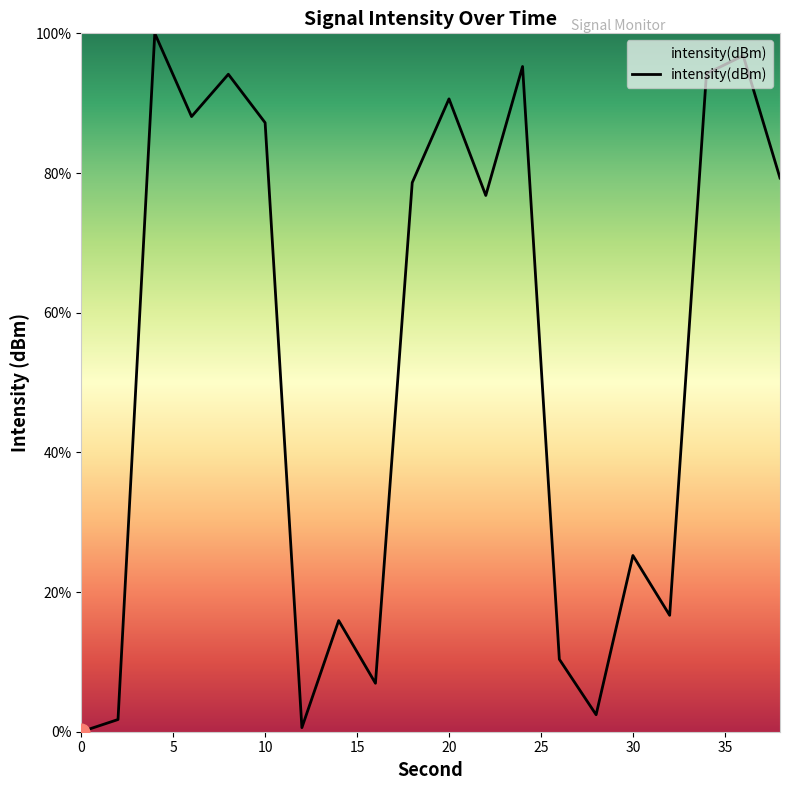

What is the greatest value displayed?

100.0